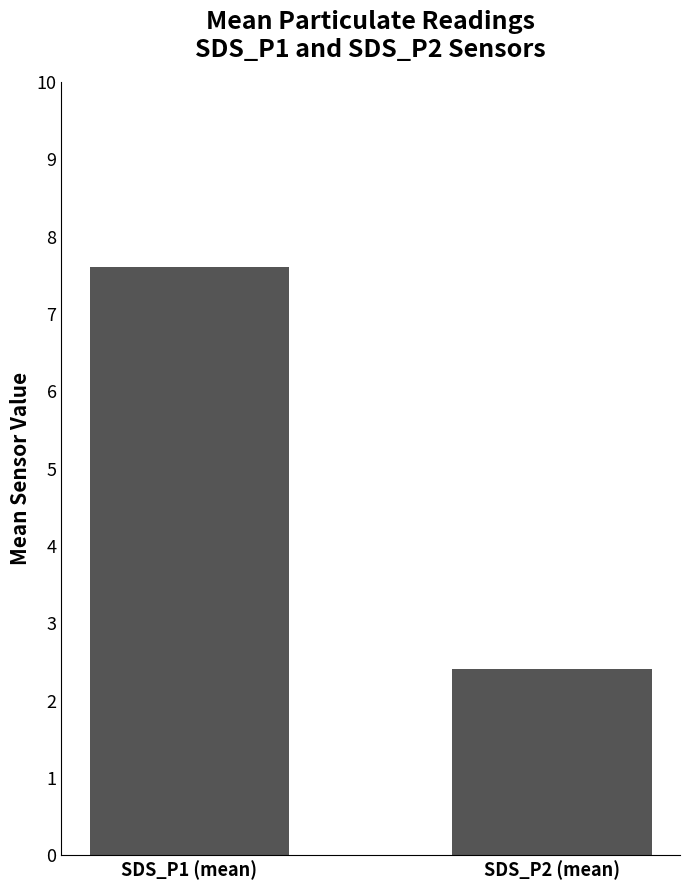

At which category does the chart reach its minimum across all series?

SDS_P2 (mean)